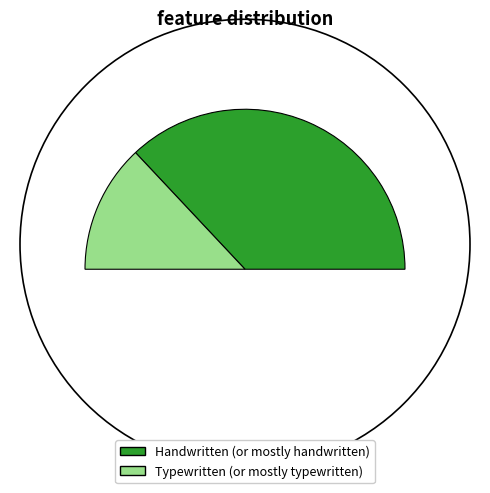

Which slice is the largest?

Handwritten (or mostly handwritten)